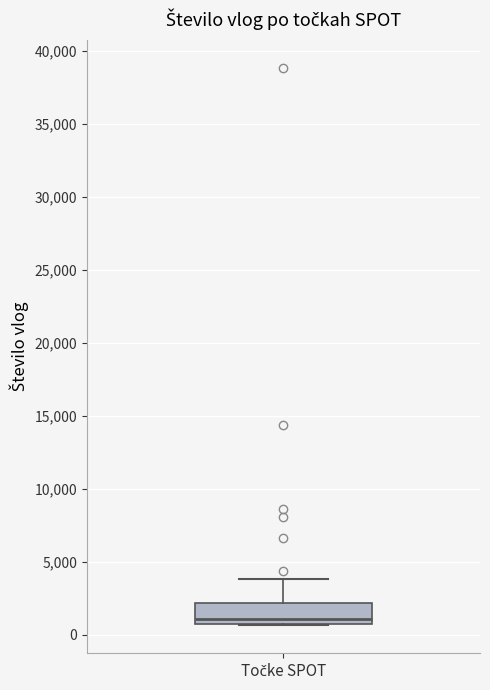

Transcribe this box plot: give where the median line is, the range the box spans, and where the two whiskers end, as read against the y-axis. The values are not printed on the chart, so give them approximately, as read against the axis.

median 1000 (just above the box's lower edge), box 1000 to 2000, whiskers 500 to 4000